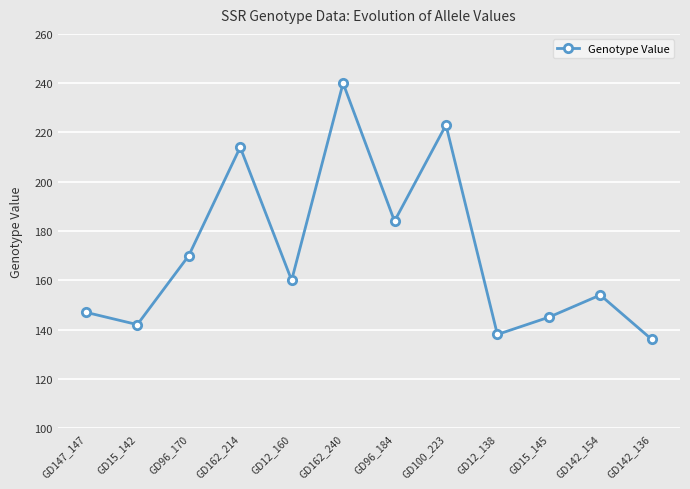

Rank the categories by value from lowest to highest.

GD142_136, GD12_138, GD15_142, GD15_145, GD147_147, GD142_154, GD12_160, GD96_170, GD96_184, GD162_214, GD100_223, GD162_240